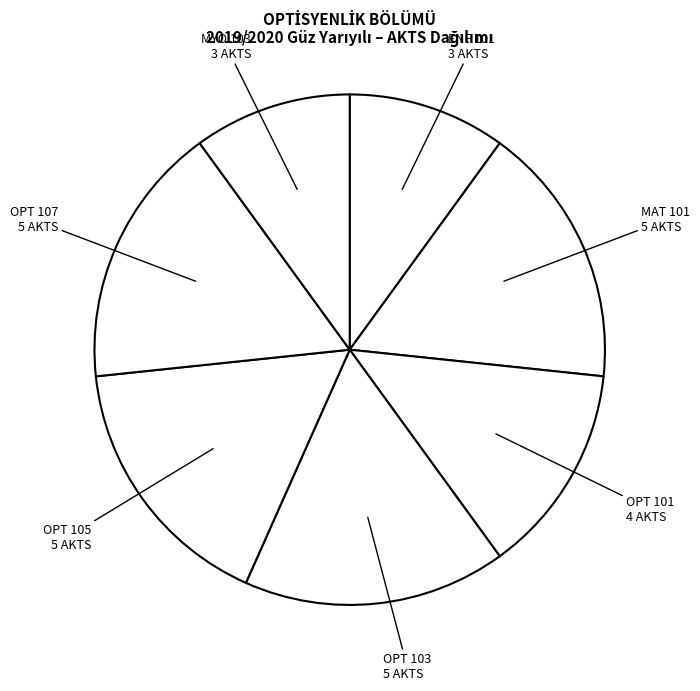

Count the number of slices in the pie.

7